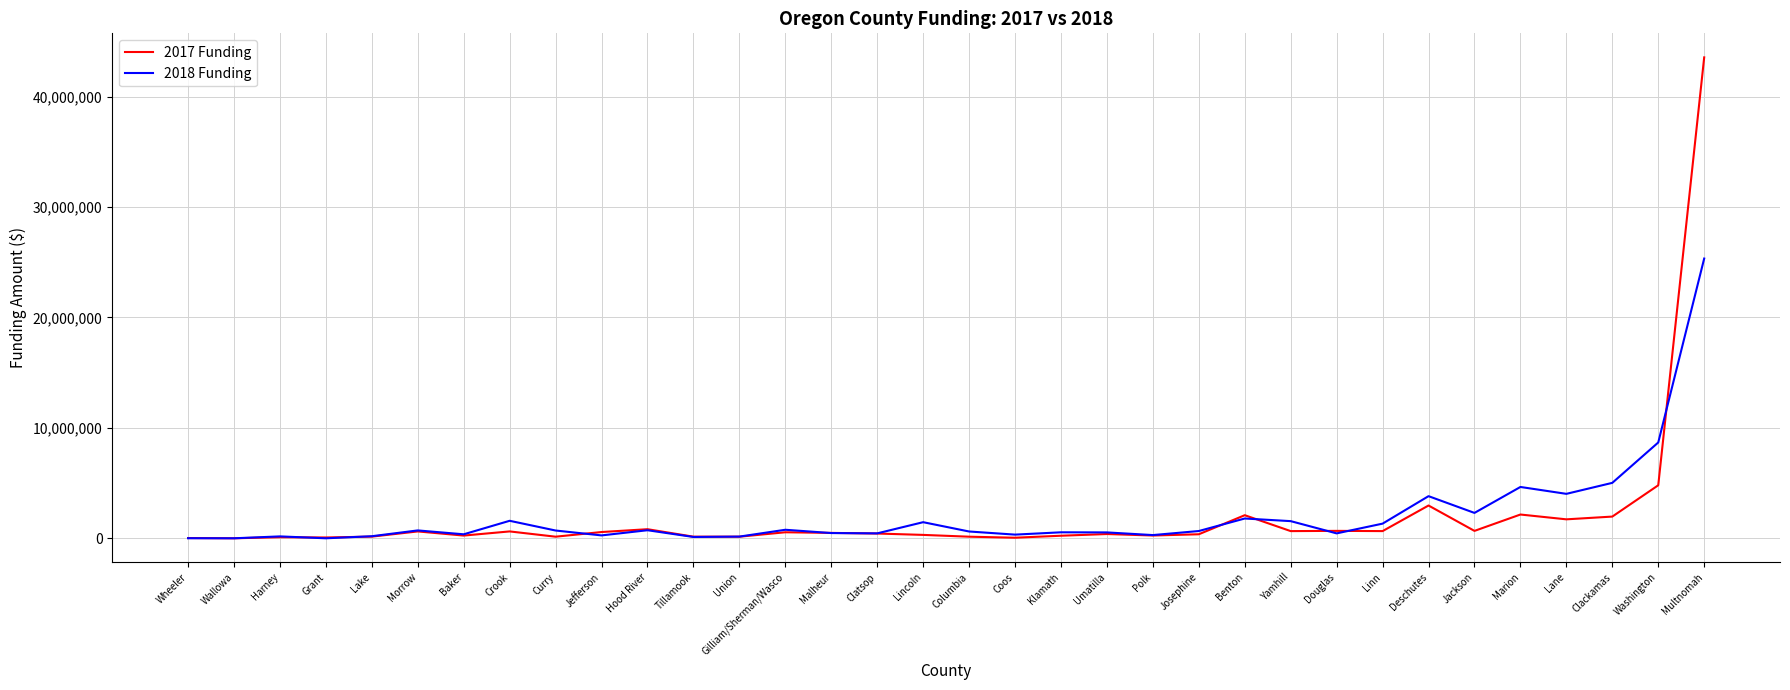

At which category is the sum across all series the highest?

Multnomah